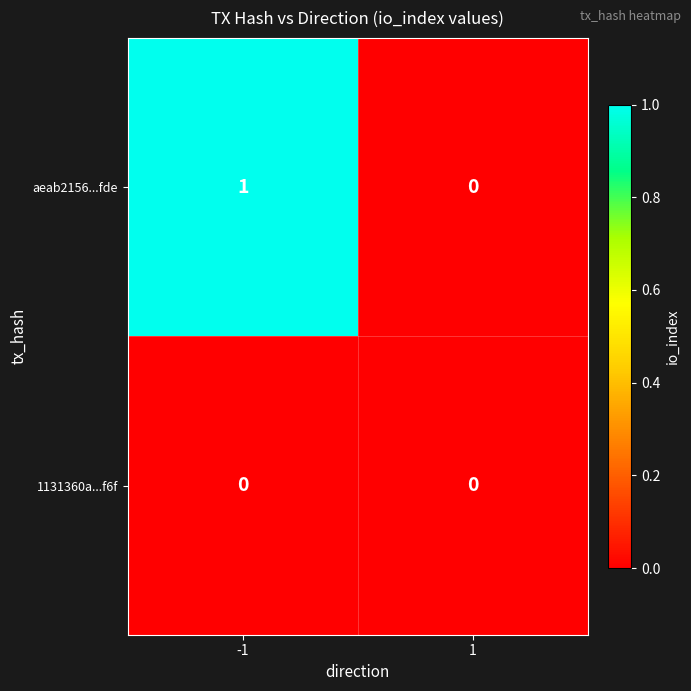

Is it true that 1131360a...f6f equals 0 at -1?

True